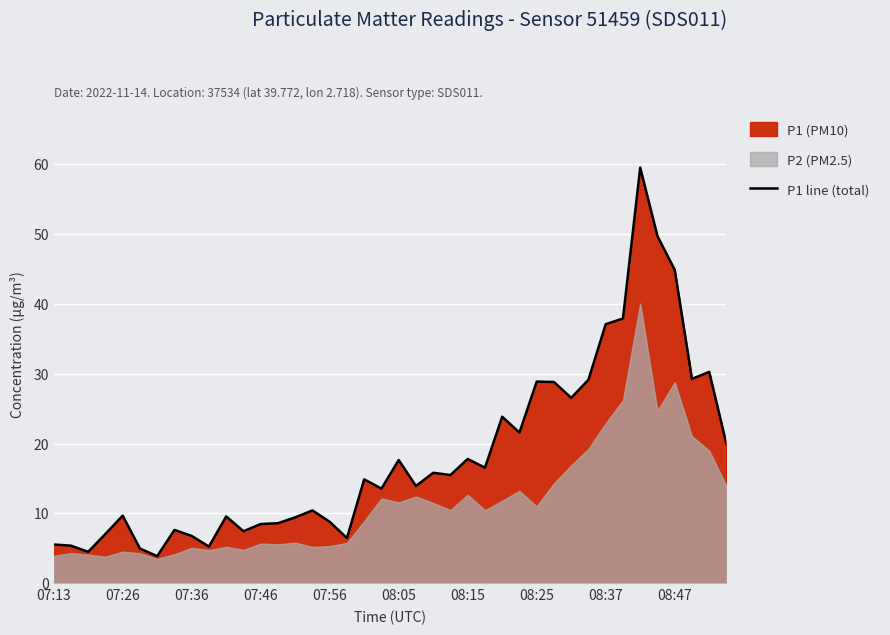

What is the lowest value of the P1 line (total) series?

3.9